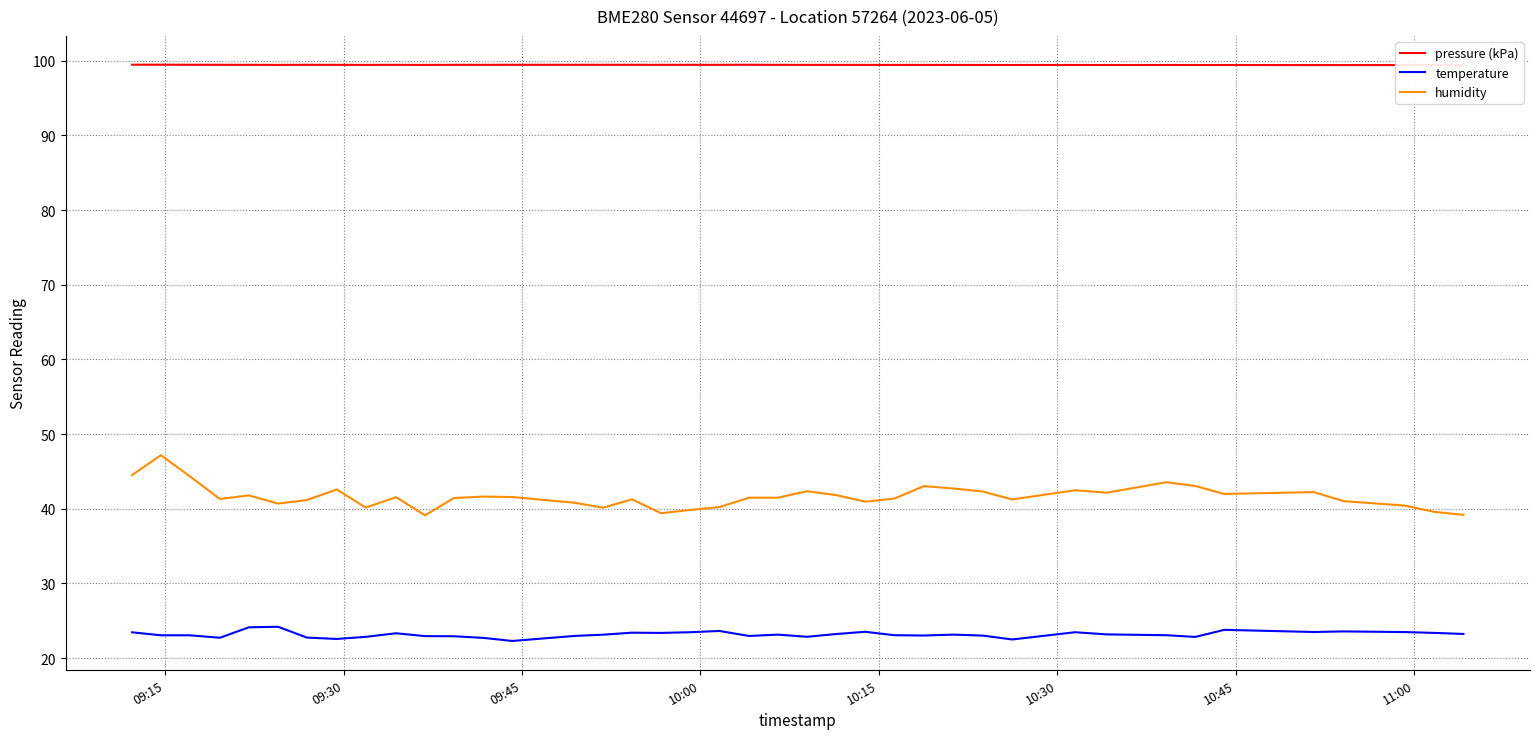

True or false: temperature and pressure (kPa) intersect in this chart.

False